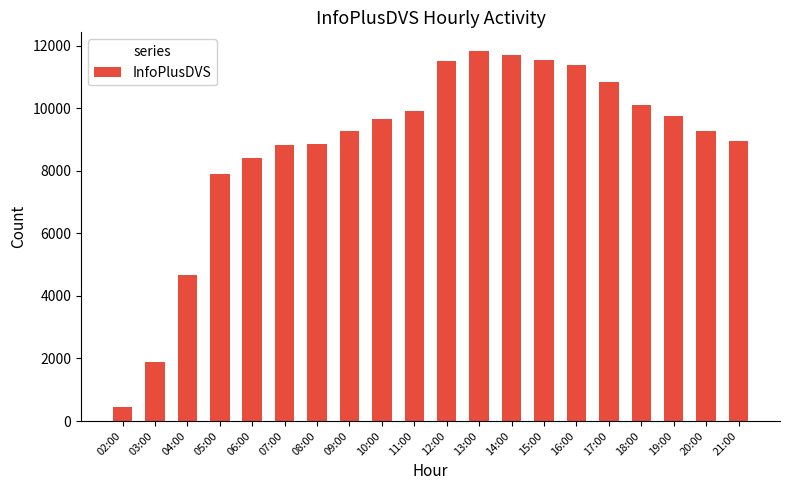

Which has a higher value, 03:00 or 20:00?

20:00